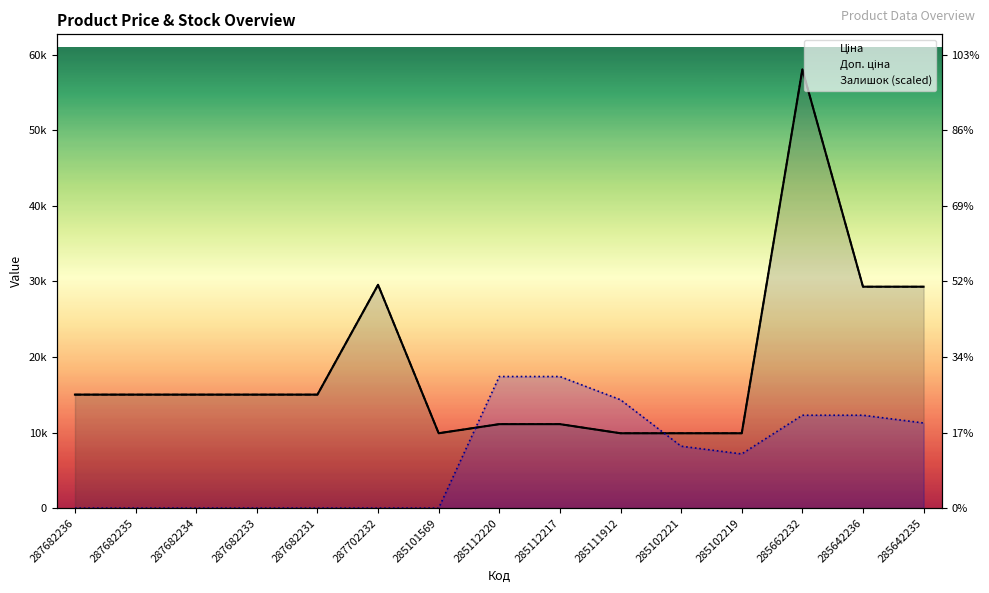

The value of Залишок (scaled) at 287682234 is 0.0. True or false?

True